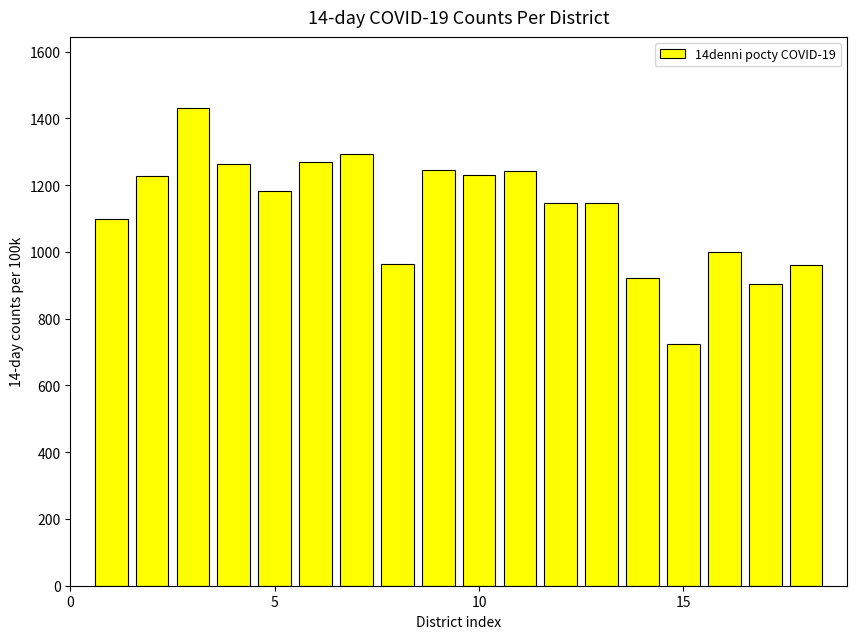

What is the greatest value displayed?

1429.7